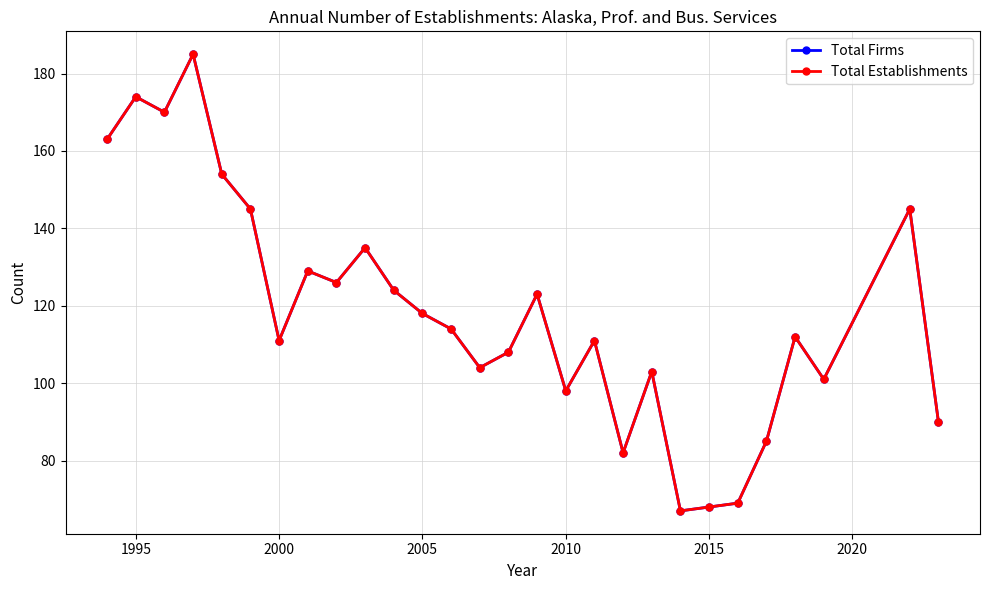

Is this an area chart (filled region under the line)?

No